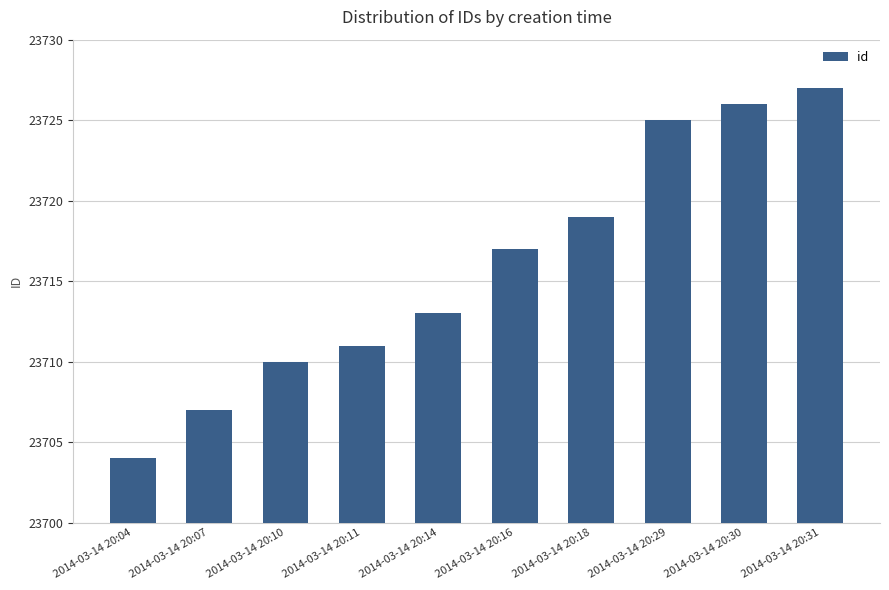

Which label corresponds to the smallest value in the chart?

2014-03-14 20:04